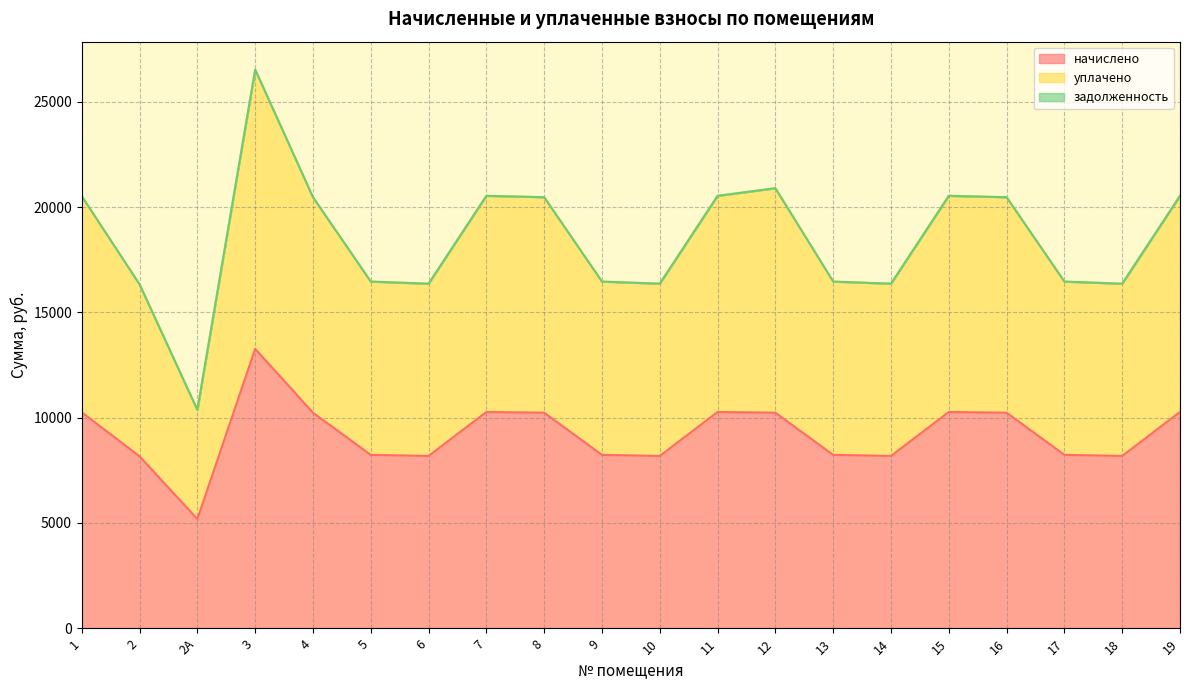

What is the minimum value for начислено?

5183.3